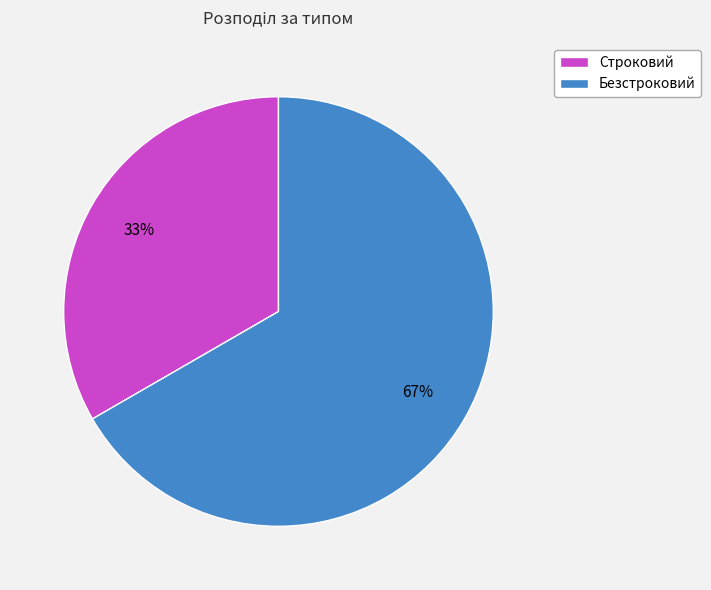

How many segments does this pie chart have?

2